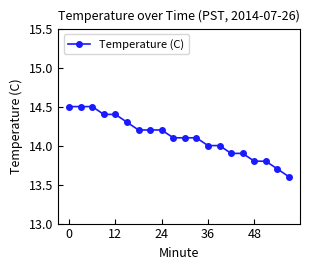

What is the value of the 12th point from the left?

14.1